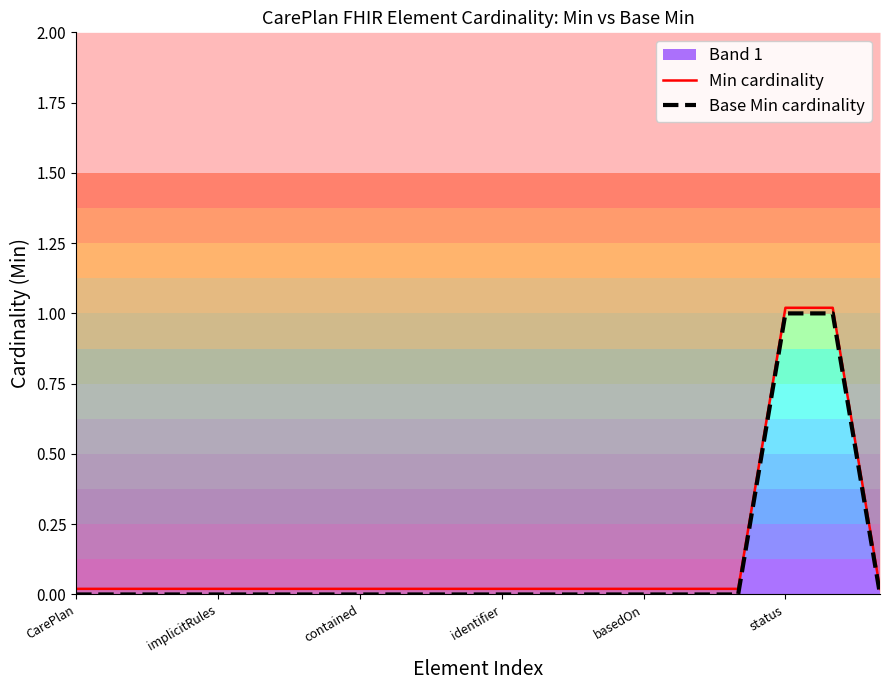

Is it true that Min cardinality equals 0.0 at 13?

True